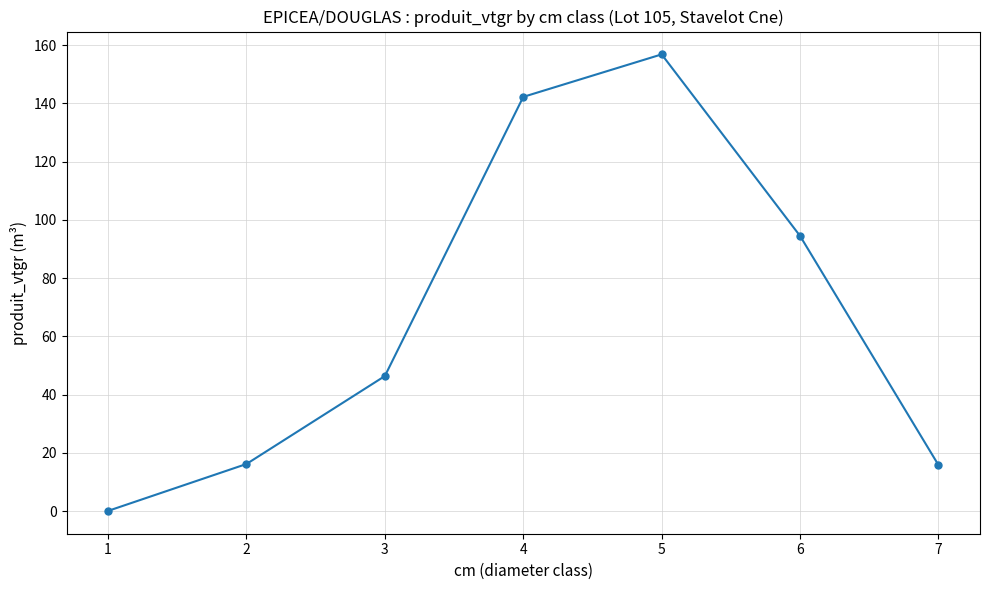

Does the chart display data point markers on the line(s)?

Yes